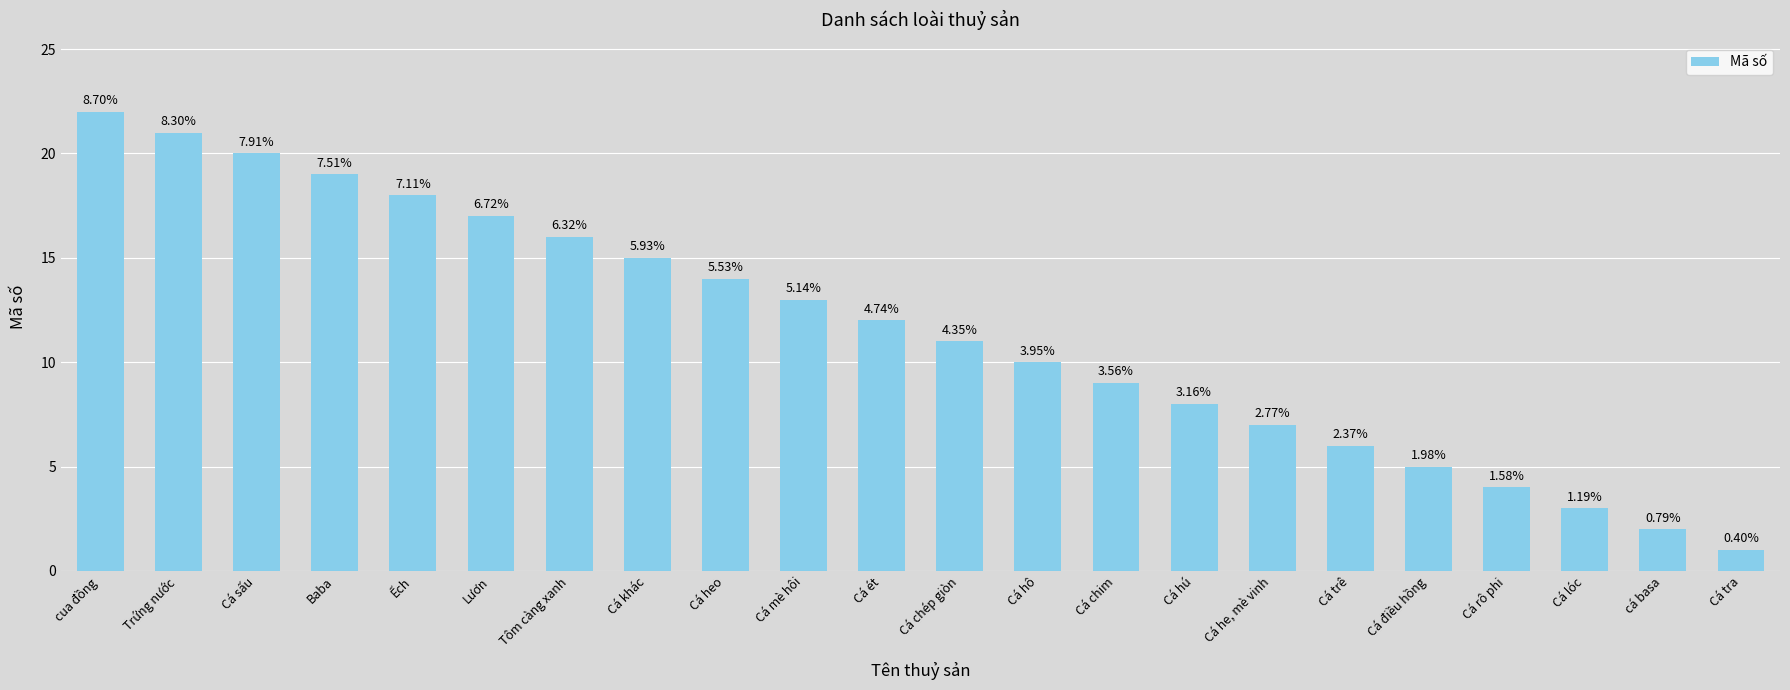

What is the difference between the maximum and minimum values?

21